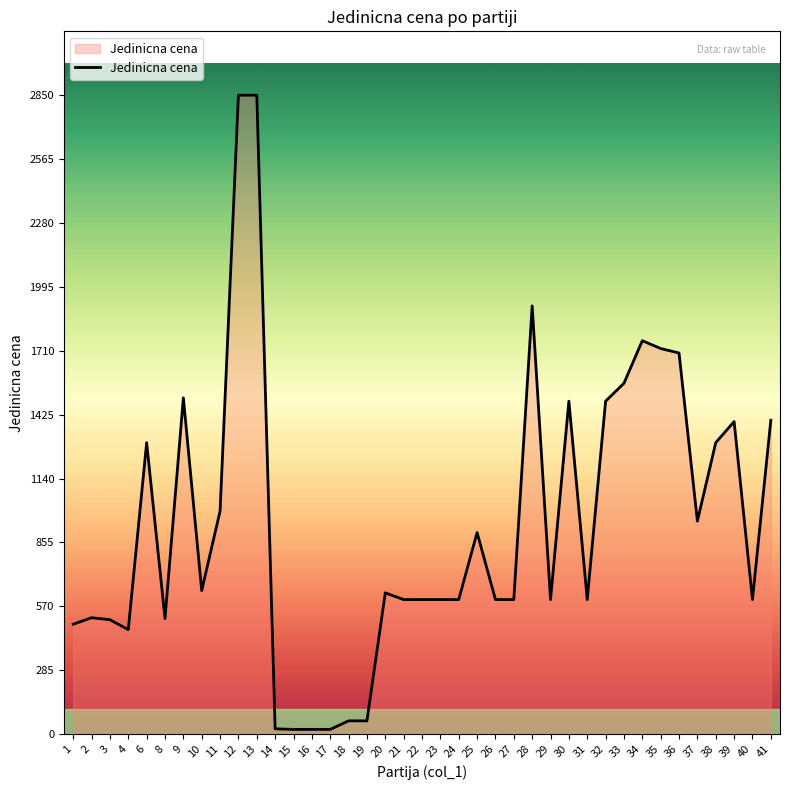

What is the change in value from 8 to 30?

+970.0